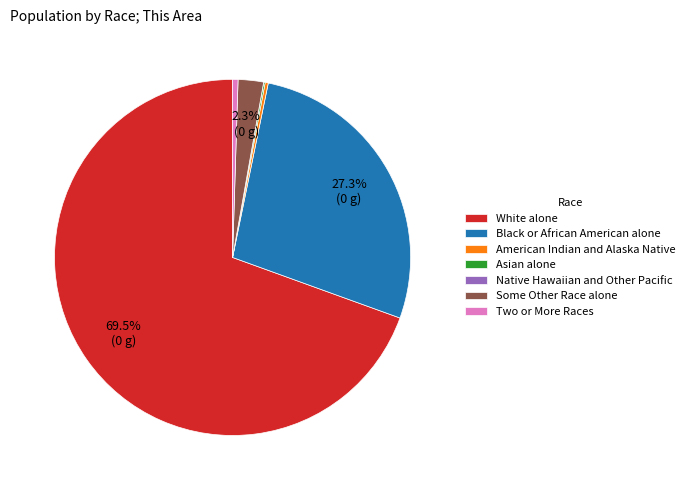

Which category has the biggest portion of the pie?

White alone